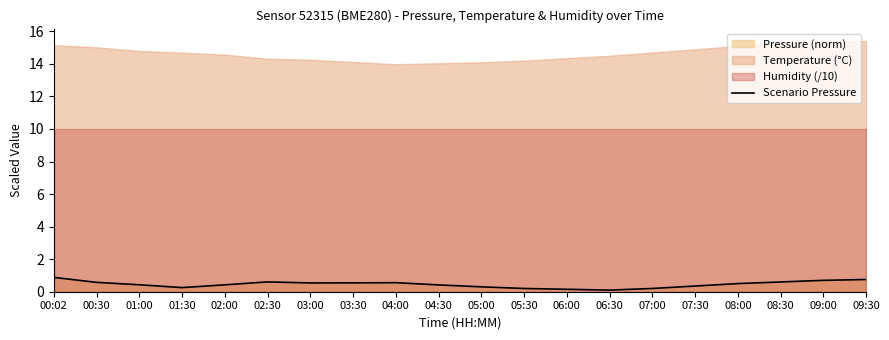

The value of Scenario Pressure at 09:00 is 1.2. True or false?

False